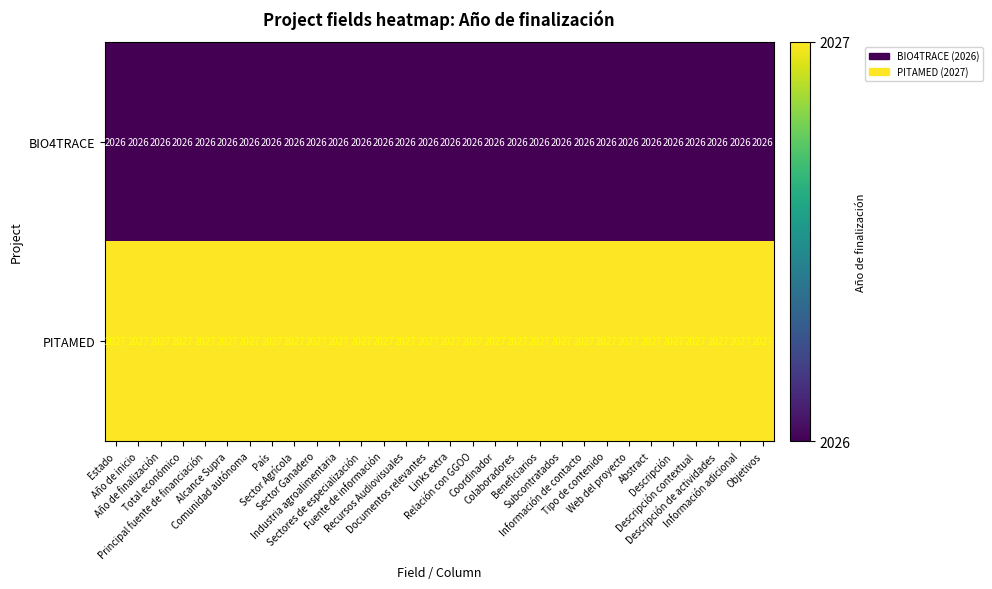

What is the maximum value for PITAMED?

2027